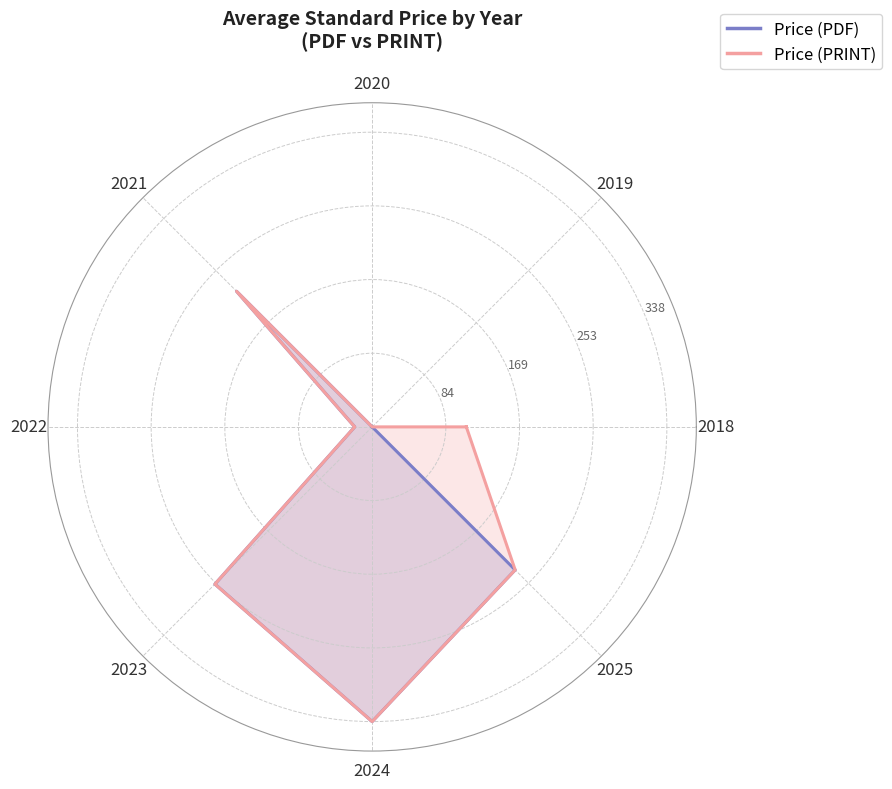

Reading right to left, extract all data points from this chart.

Price (PDF): 0.0	0.7	1.0	0.8	0.1	0.7	0.0	0.0	0.0
Price (PRINT): 0.3	0.7	1.0	0.8	0.1	0.7	0.0	0.0	0.3